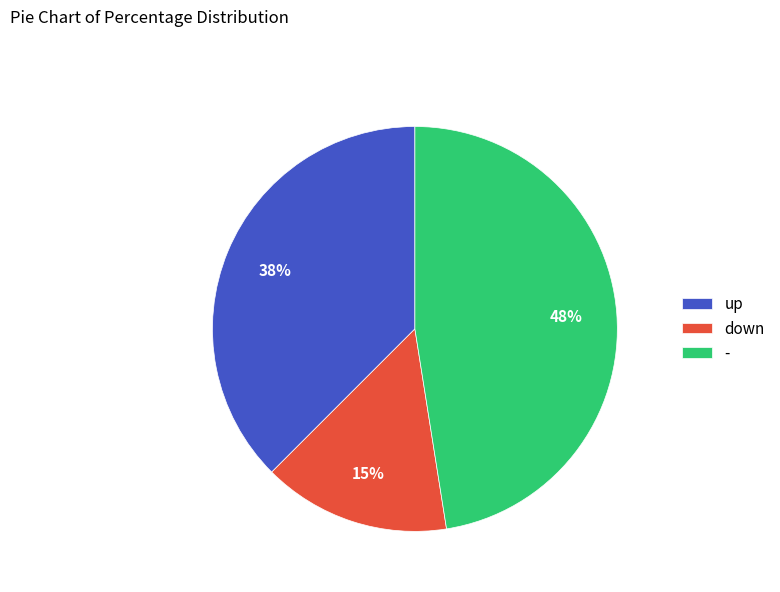

What is the ratio of the value at down to the value at up?

0.4